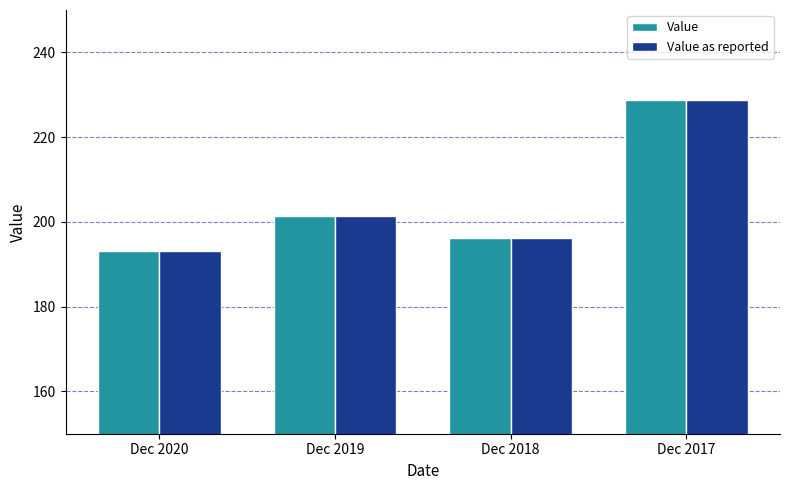

List the labels in order of Value as reported value, largest first.

Dec 2017, Dec 2019, Dec 2018, Dec 2020